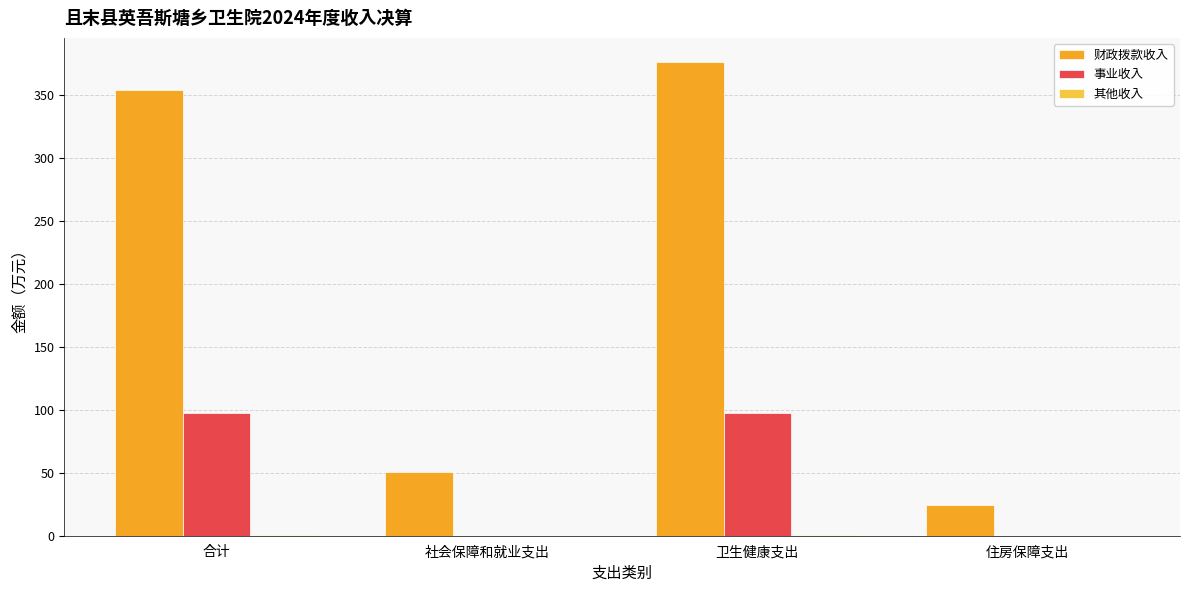

What is the sum of all 事业收入 values?

195.0